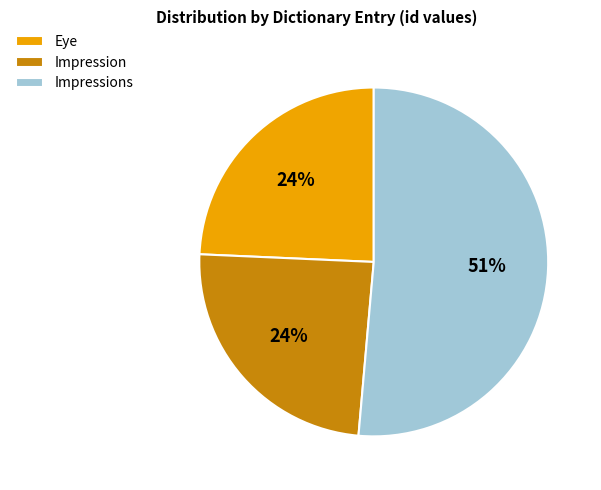

Is it true that Eye is 17% of the pie?

False